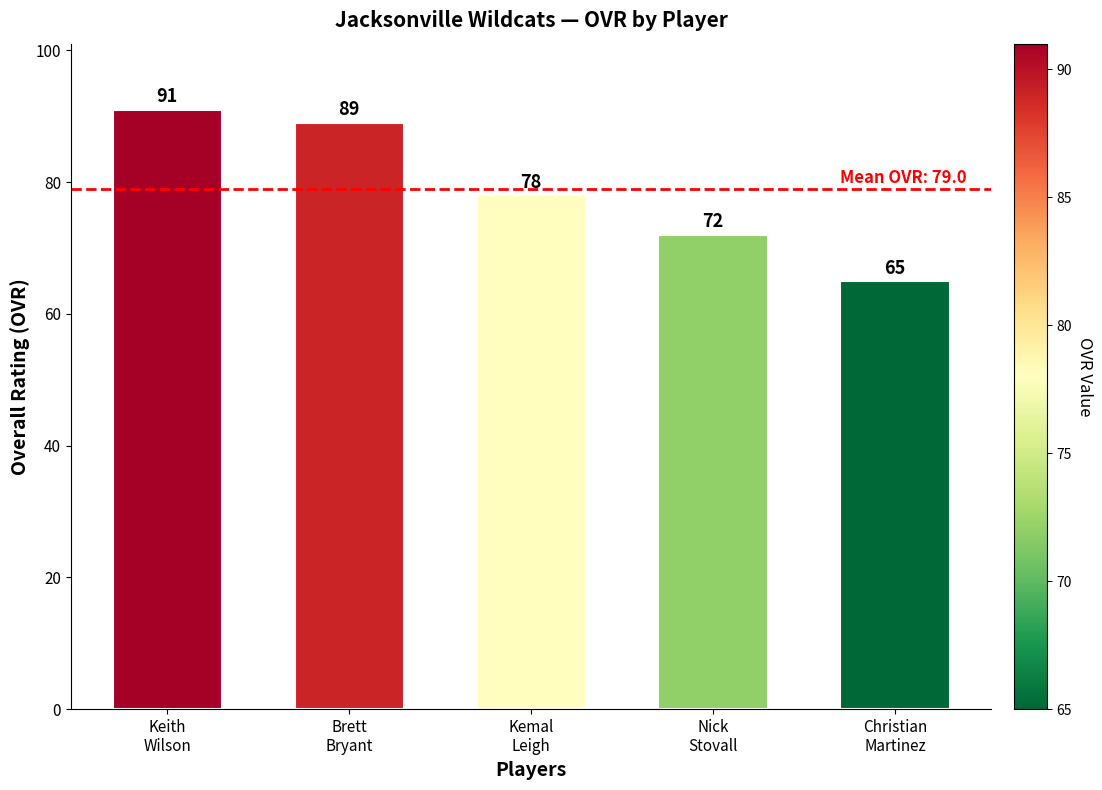

Approximately how many times larger is the value at Brett
Bryant compared to Keith
Wilson?

1.0